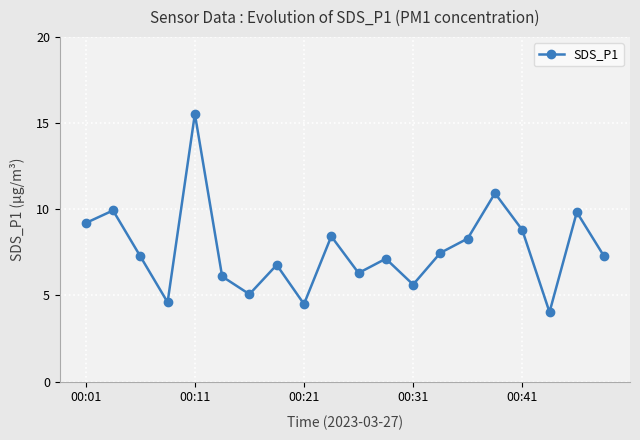

How many points are higher than both their immediate neighbors (excluding endpoints)?

7